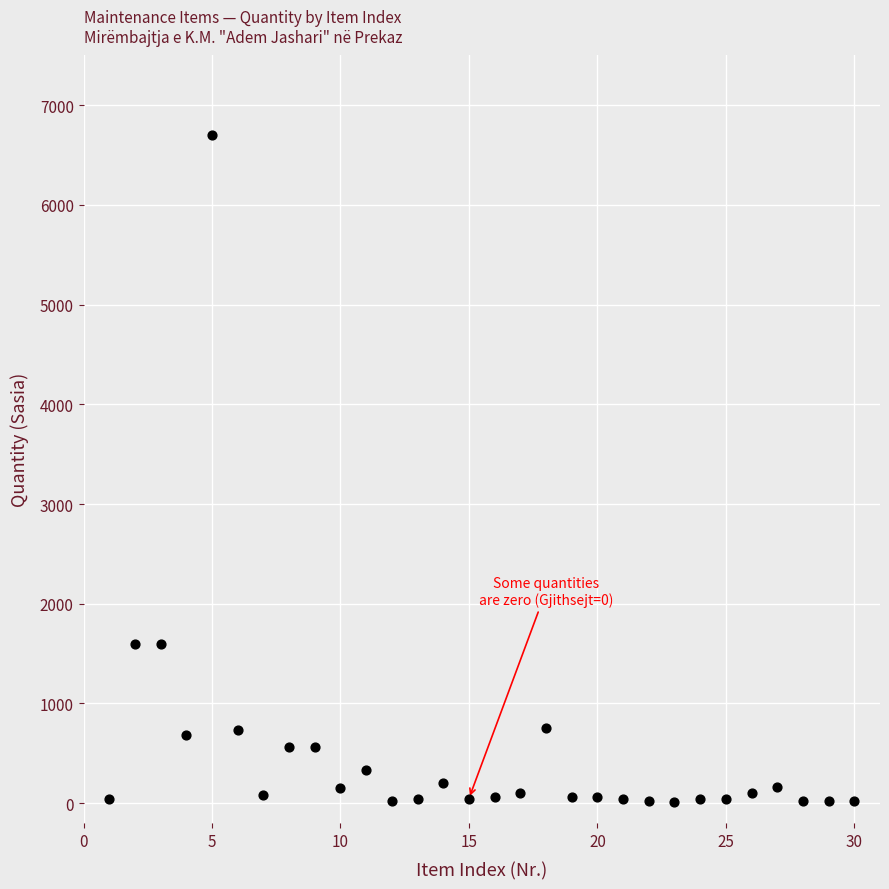

What is the range of Y values (max minus min)?

6690